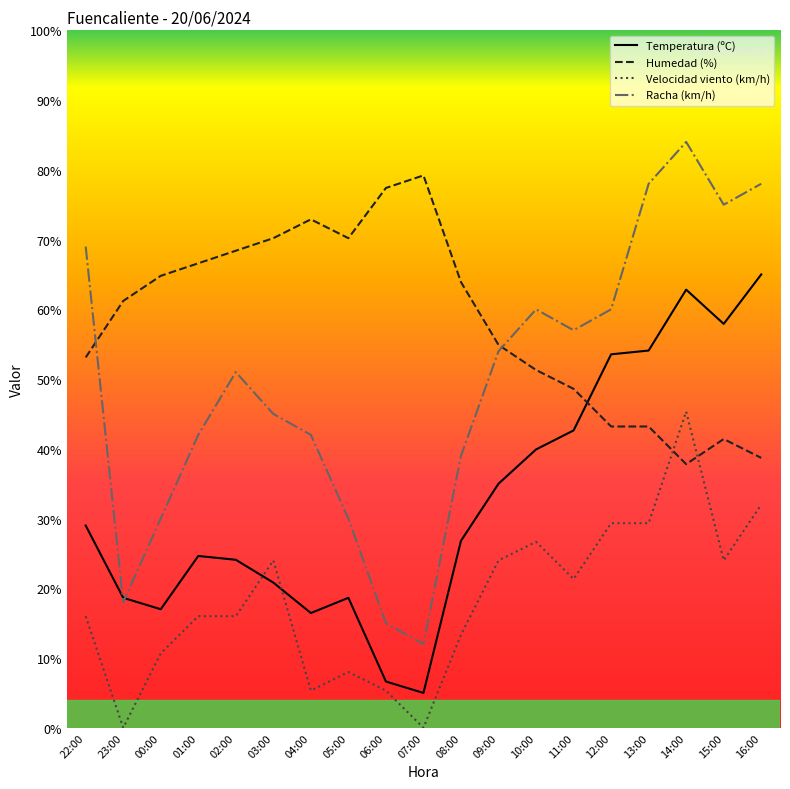

What is the difference between the maximum and minimum values in the Humedad (%) series?

41.4